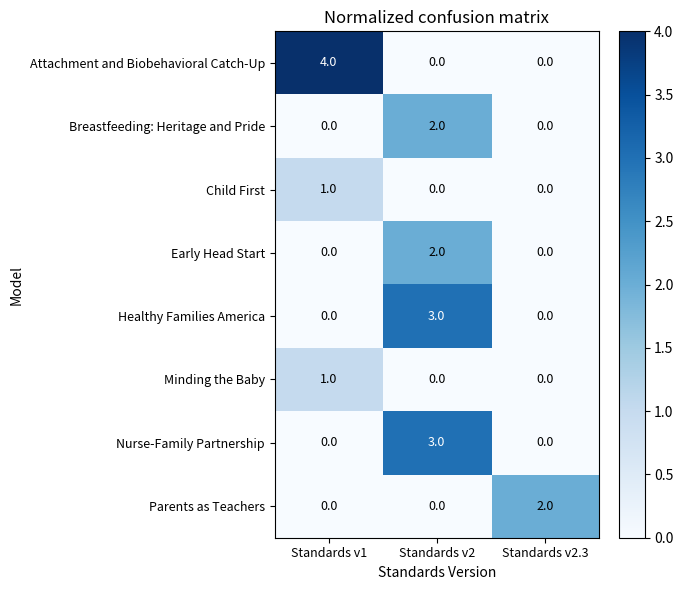

Which series has the largest total across all categories?

Attachment and Biobehavioral Catch-Up